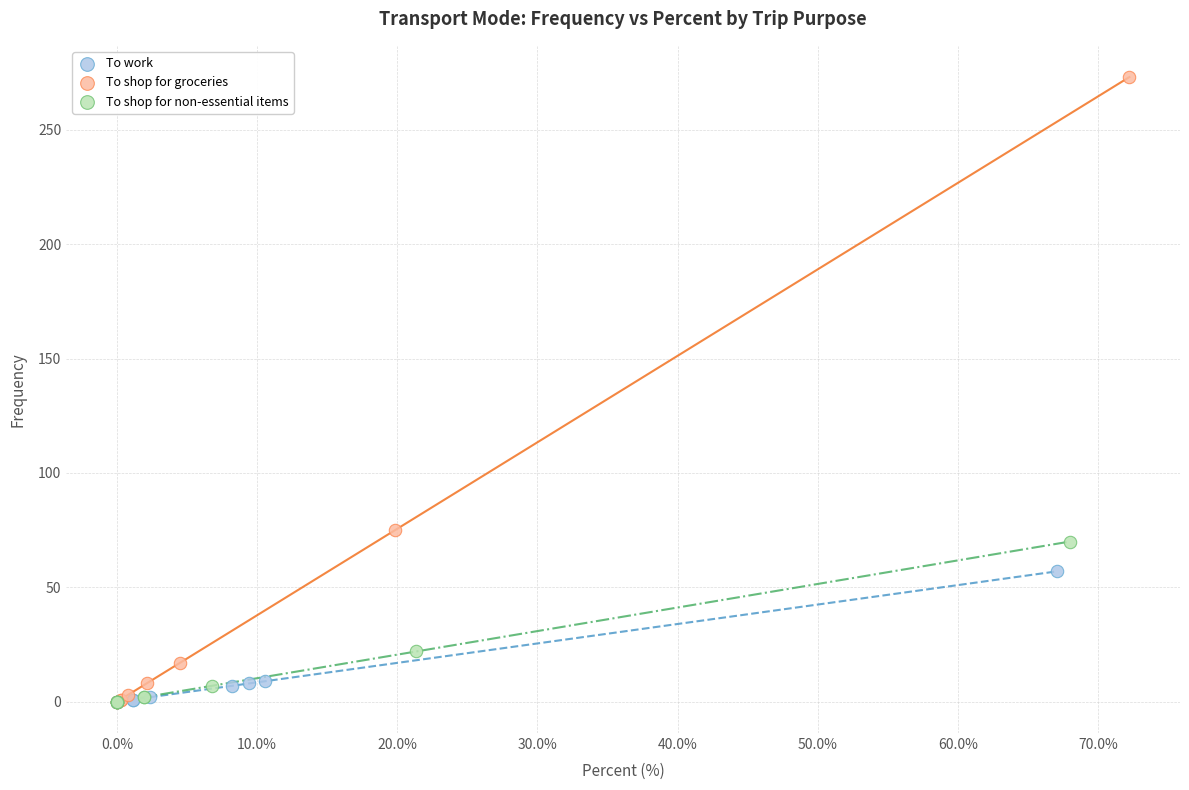

Which series has the largest Y range (max minus min)?

To shop for groceries